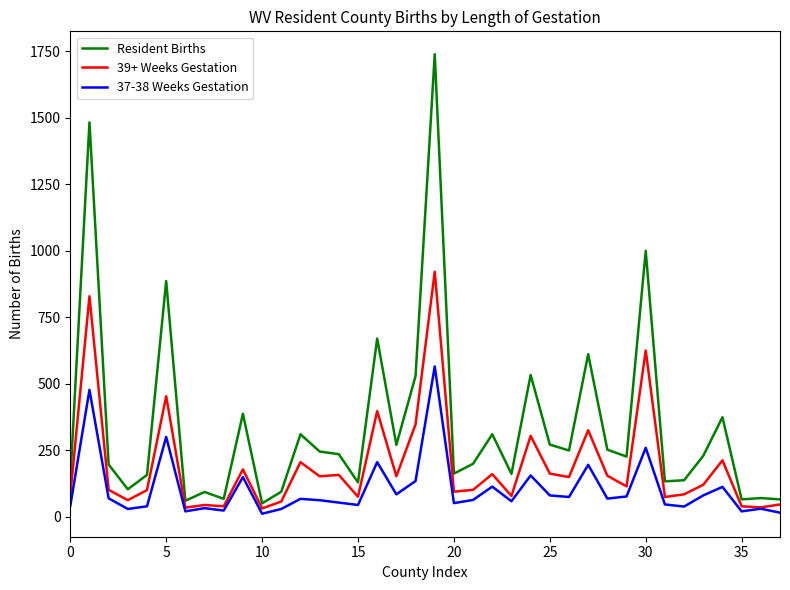

How many categories are shown in the chart?

38